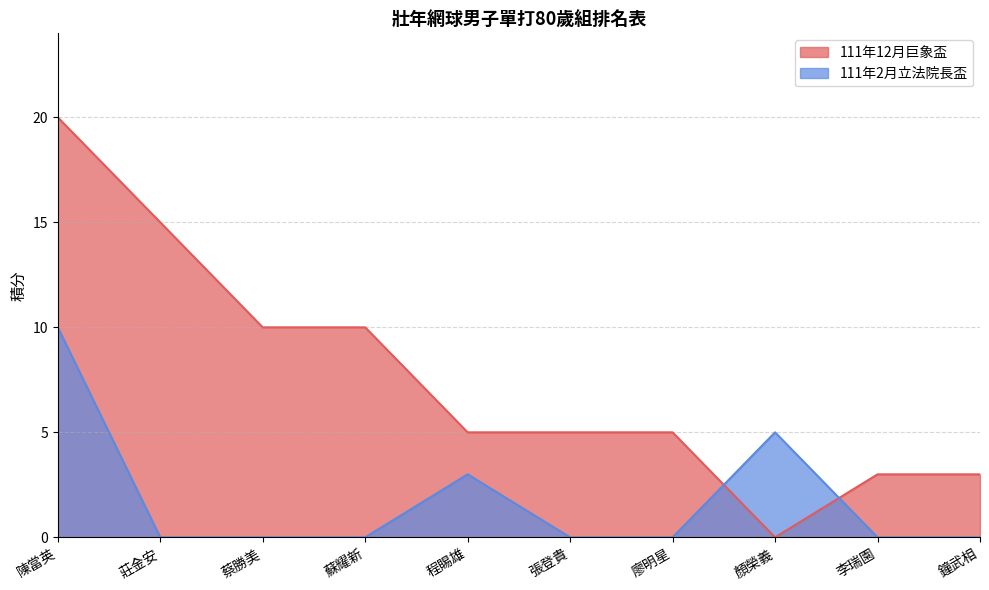

Which series changed the most between 蔡勝美 and 顏榮義?

111年12月巨象盃